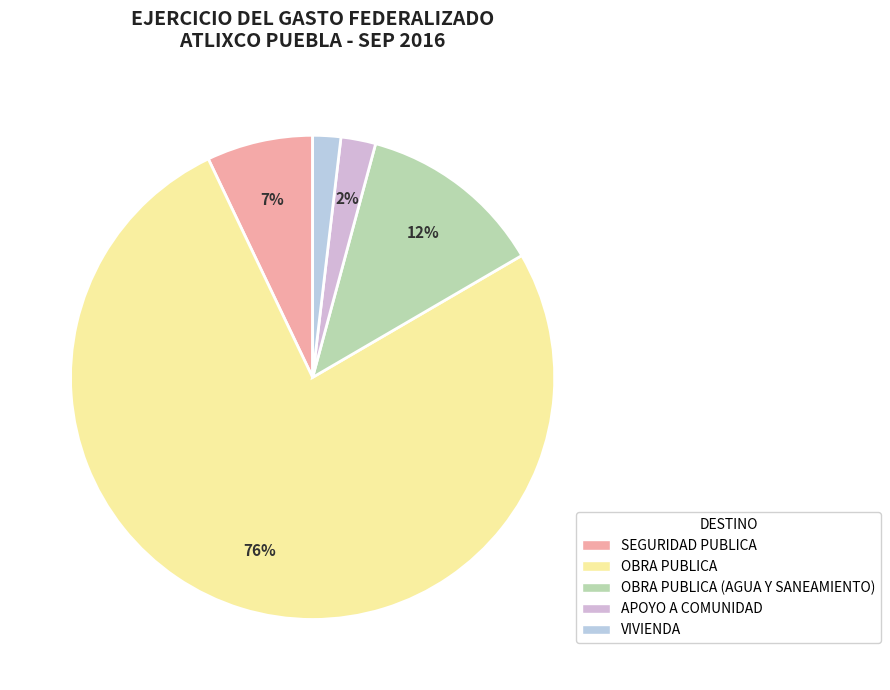

What is the largest slice in the pie chart?

OBRA PUBLICA